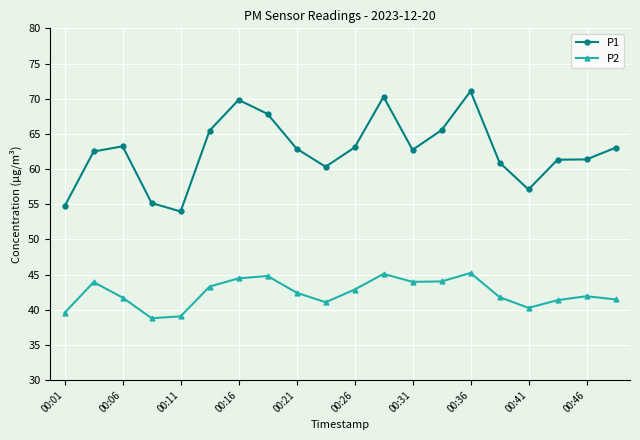

What is the minimum value for P2?

38.8